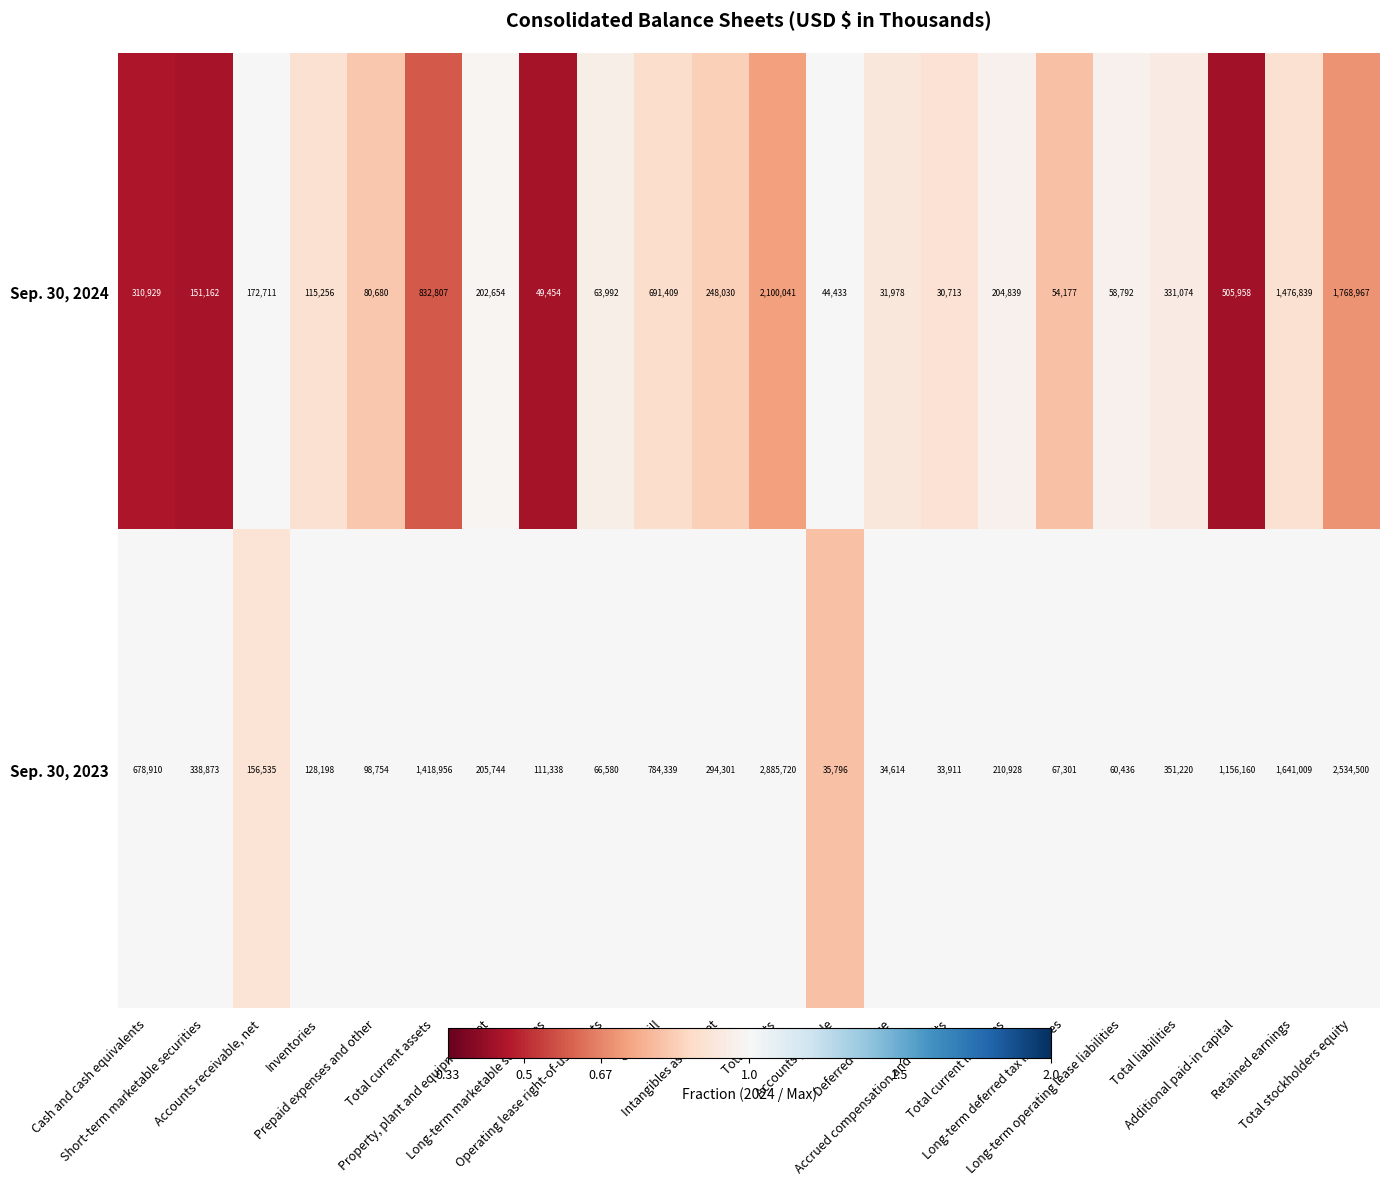

Which series has the largest total across all categories?

Sep. 30, 2023